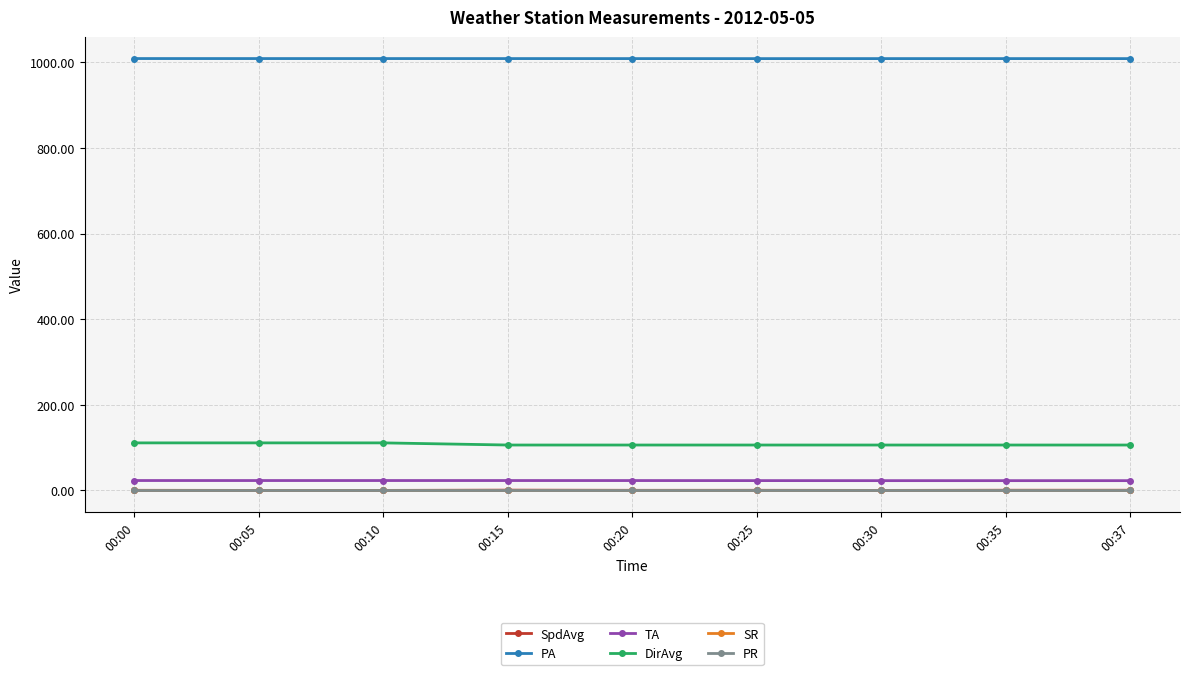

Which series has the largest total across all categories?

PA